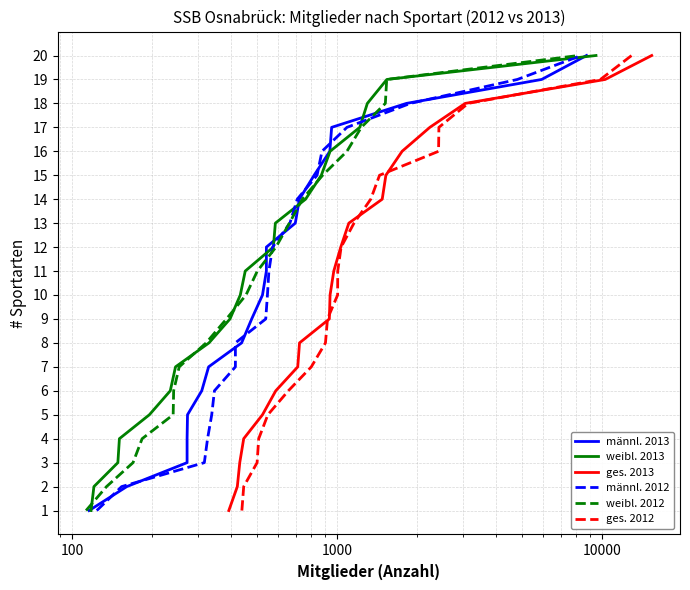

True or false: weibl. 2012 and ges. 2012 cross at least once.

False